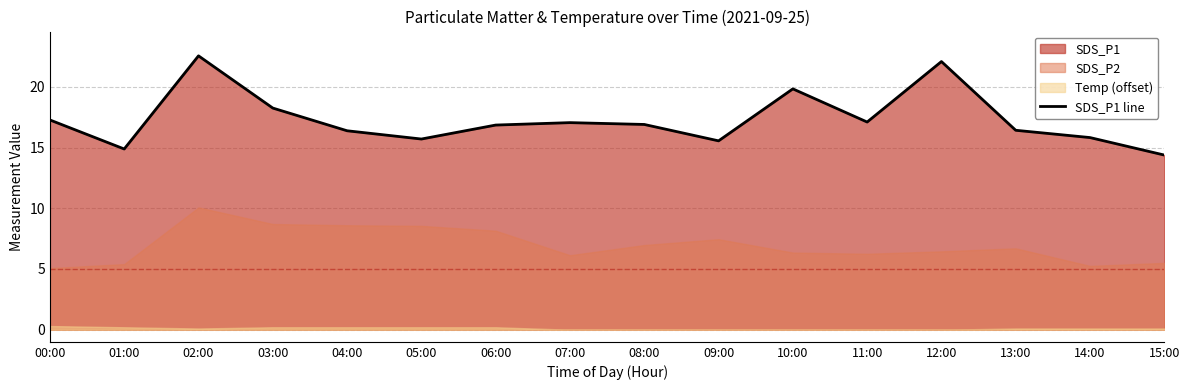

Between 09:00 and 13:00, which is larger?

13:00